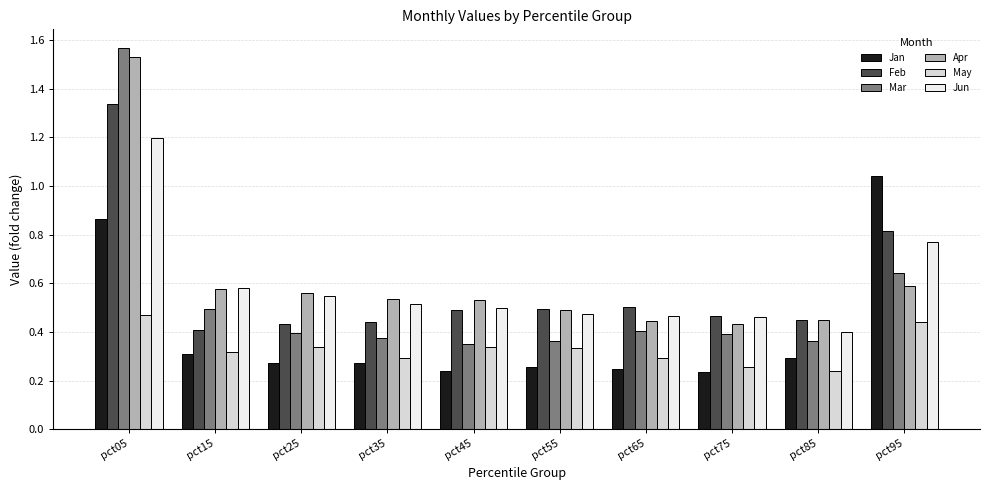

The value of Apr at pct15 is 0.9. True or false?

False